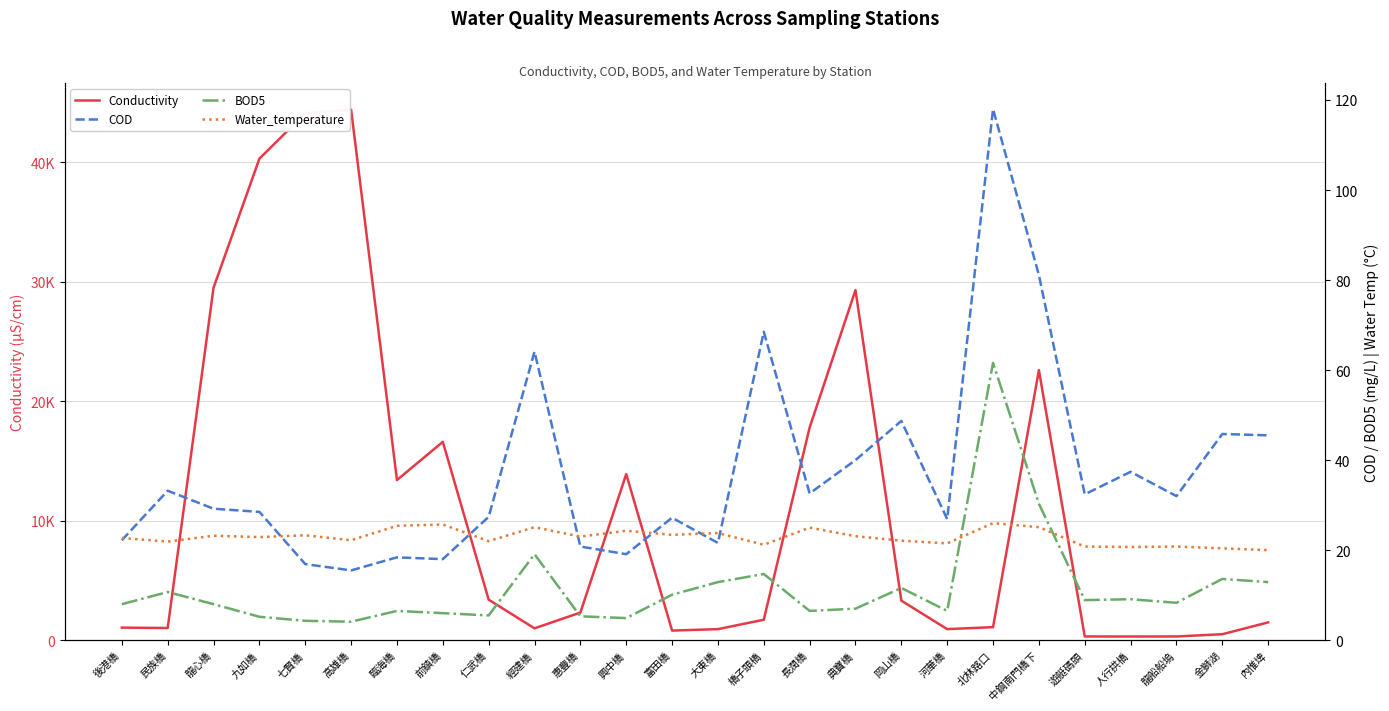

What is the label of the 23rd point from the right?

九如橋